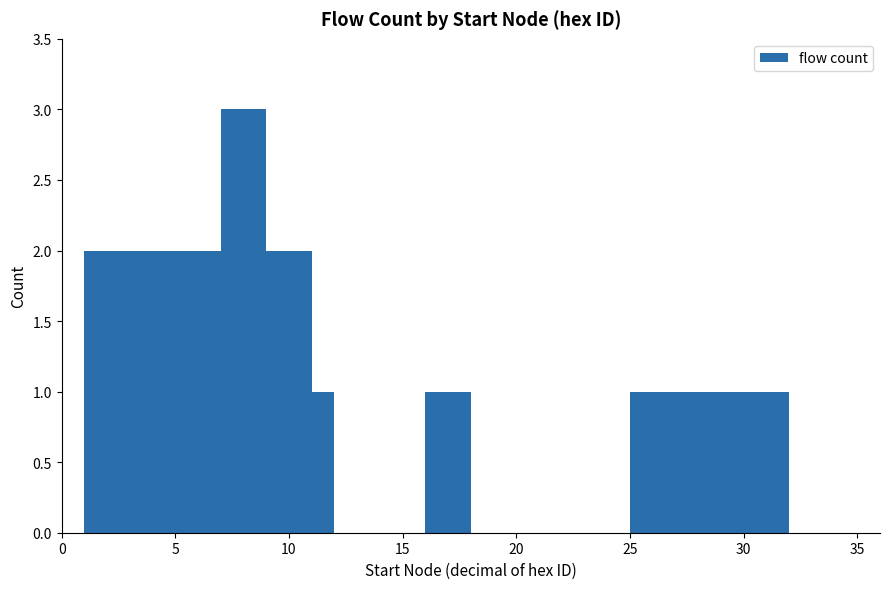

What is the minimum value shown in the chart?

1